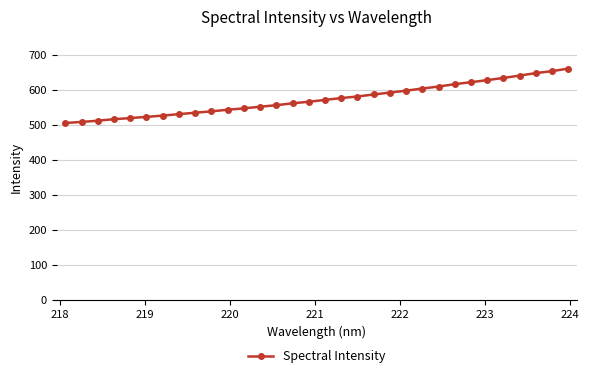

What is the average value?

574.8